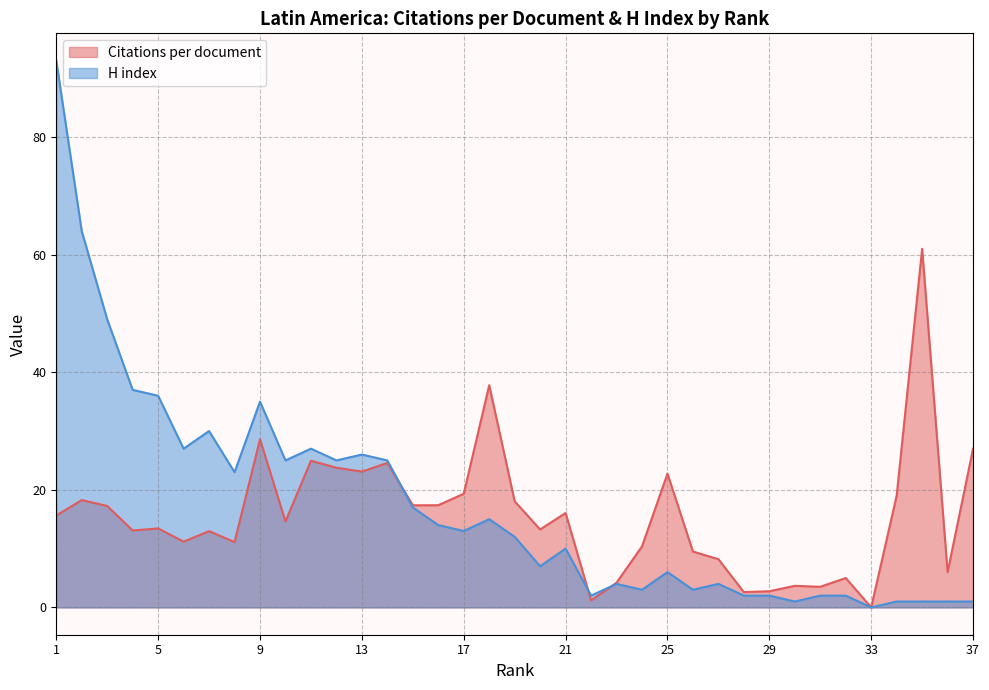

Which has a higher value, 23 or 31?

23